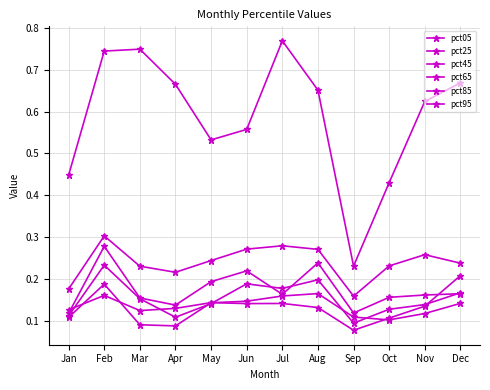

Is this an area chart (filled region under the line)?

No